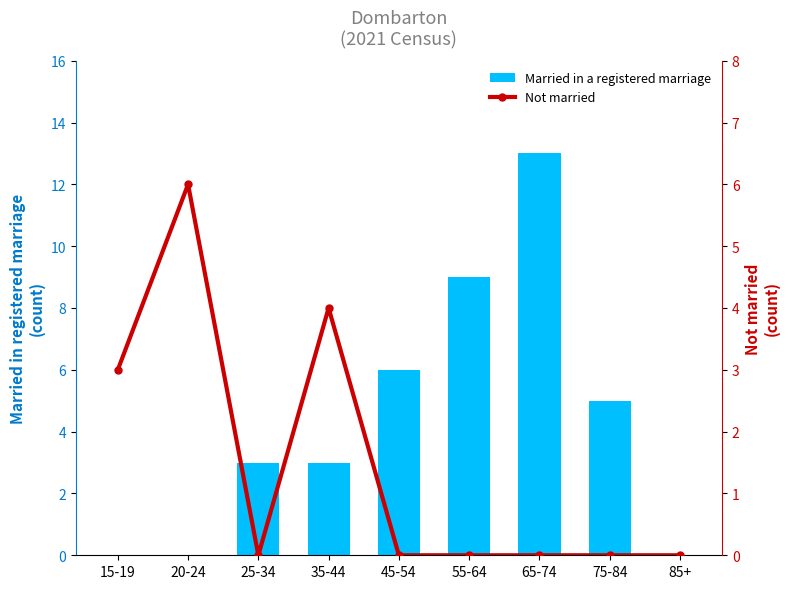

List the series in order of their peak value, lowest first.

Not married, Married in a registered marriage